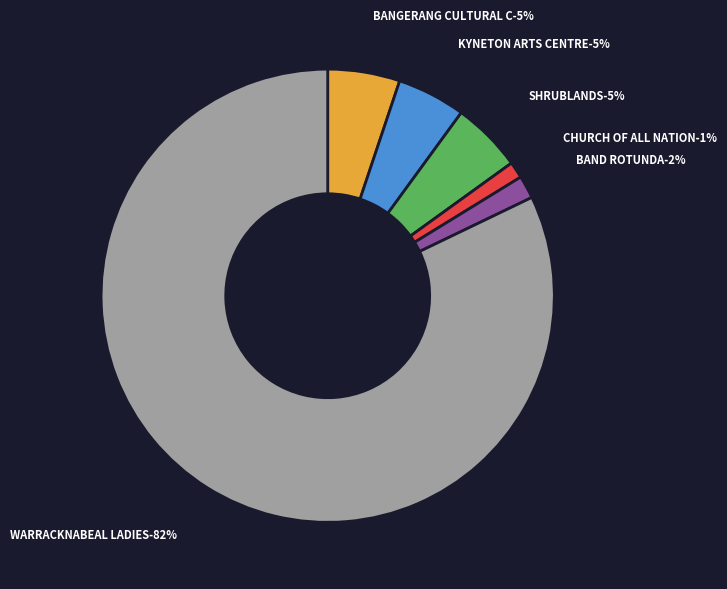

Is WARRACKNABEAL LADIES REST ROOMS the majority of the pie?

Yes